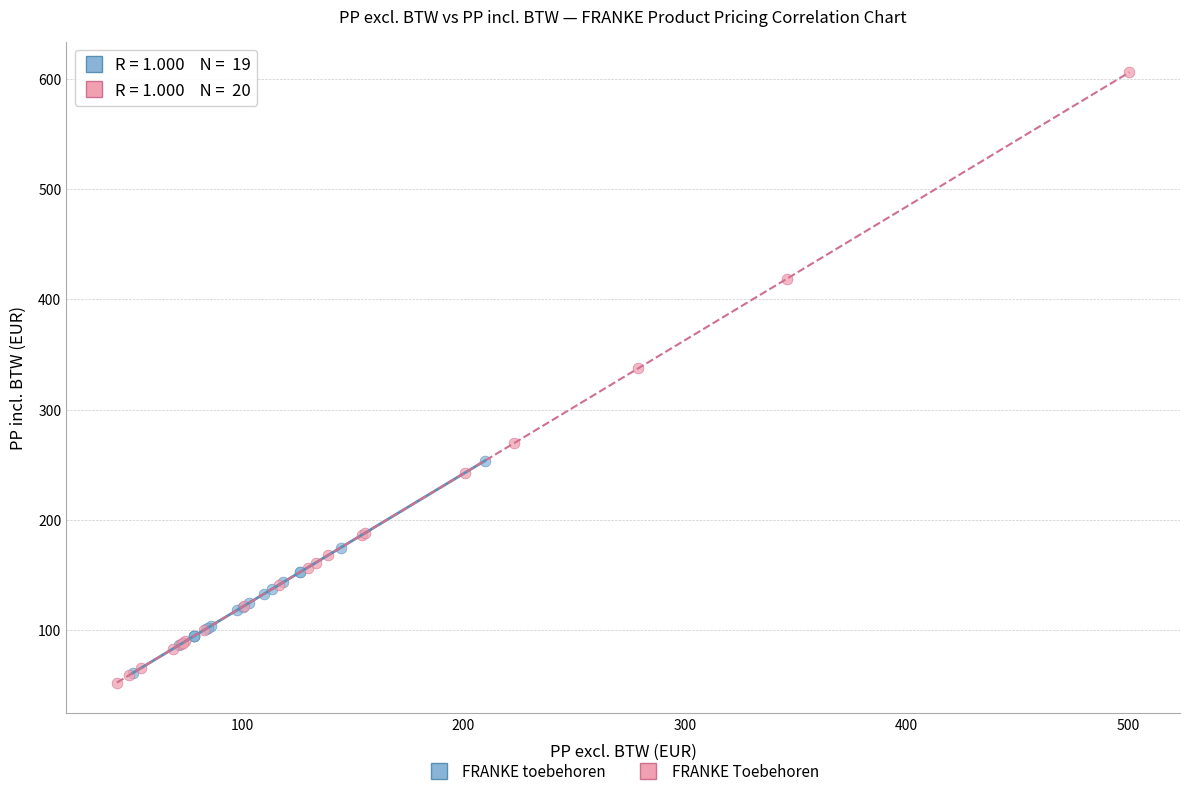

Which series reaches the maximum Y coordinate?

FRANKE Toebehoren